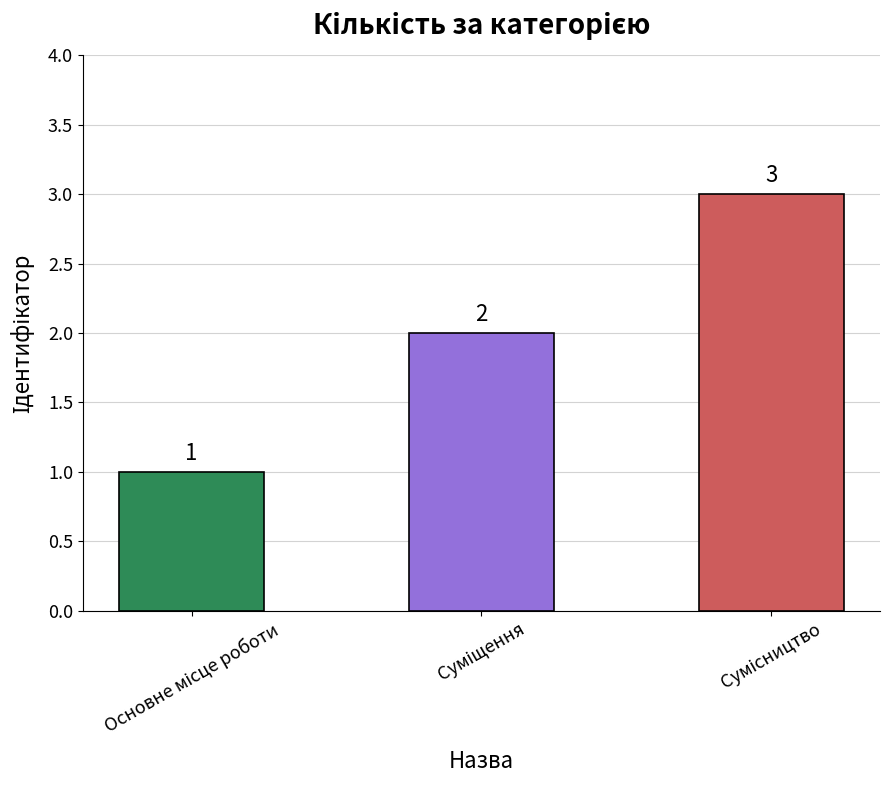

Does the chart contain any negative values?

No